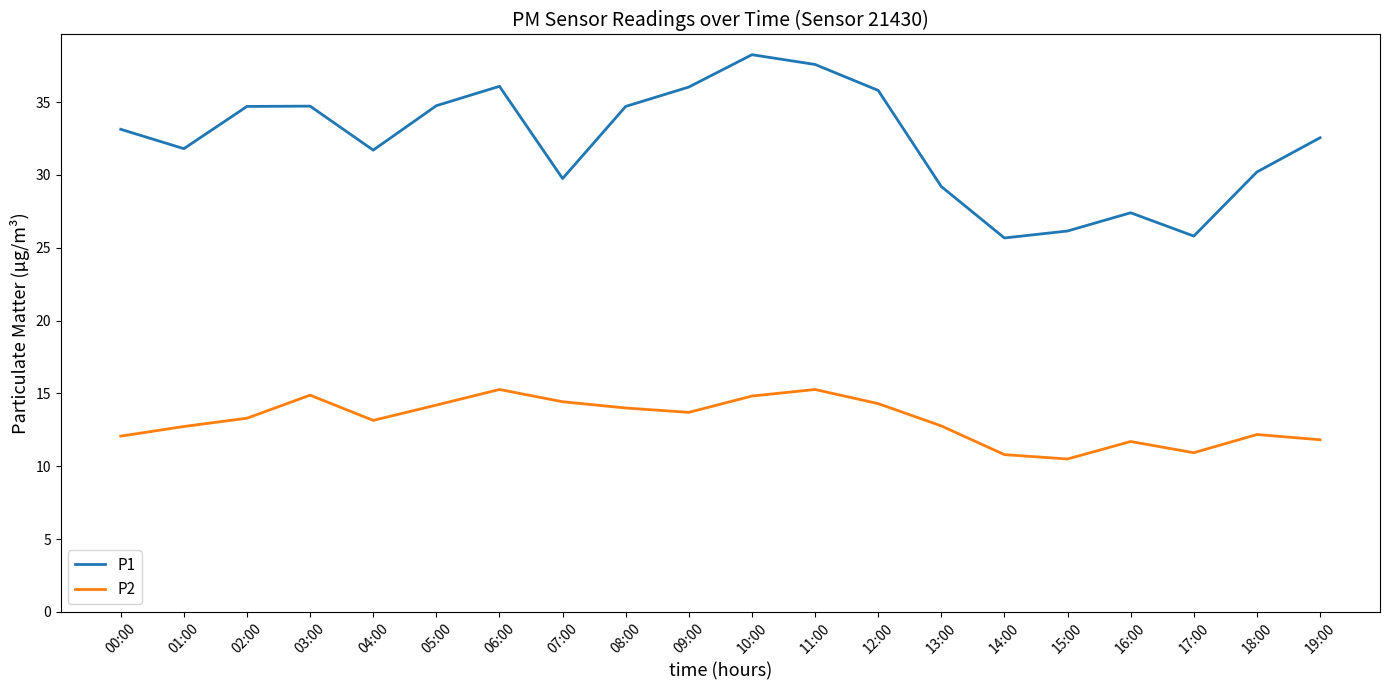

Rank the series at 11:00 from lowest to highest value.

P2, P1